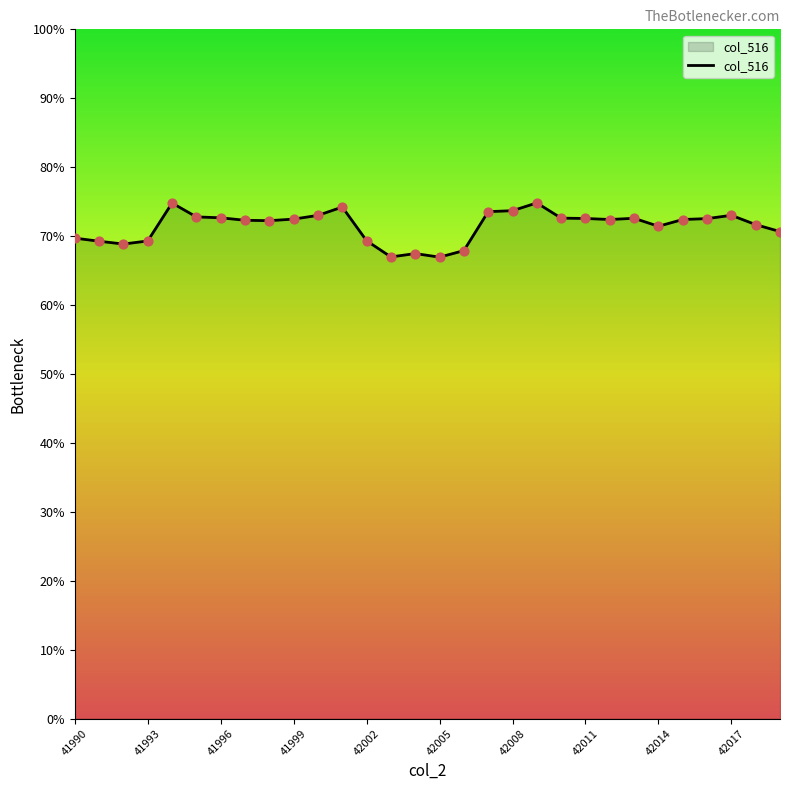

Is this an area chart (filled region under the line)?

Yes